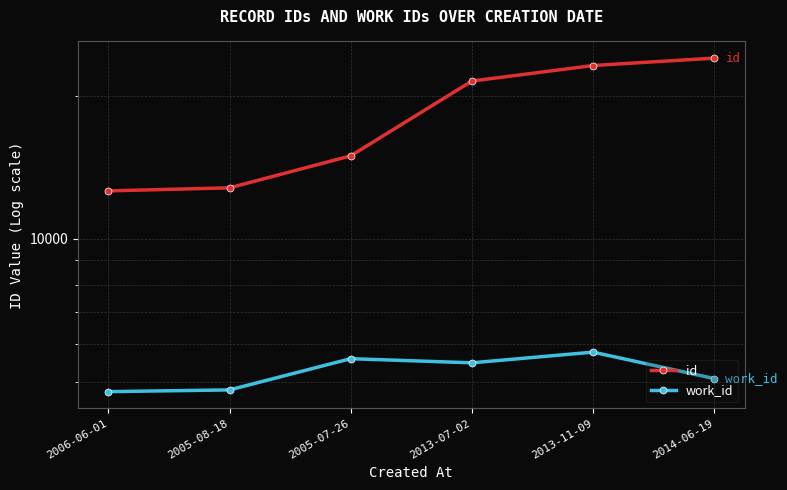

List the series in order of their overall mean, lowest first.

work_id, id